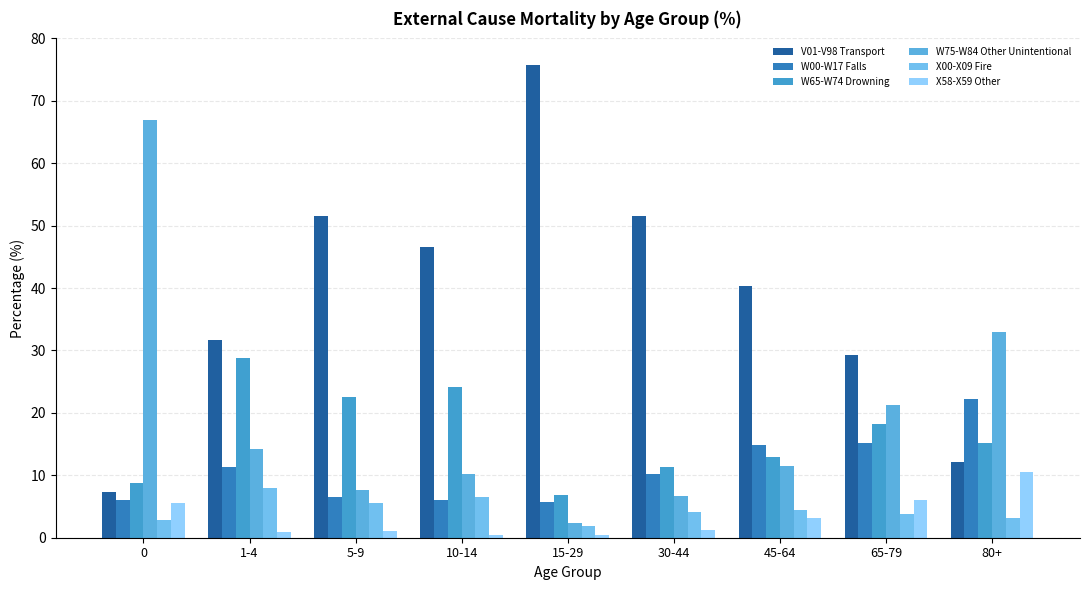

Which series changed the most between 15-29 and 80+?

V01-V98 Transport